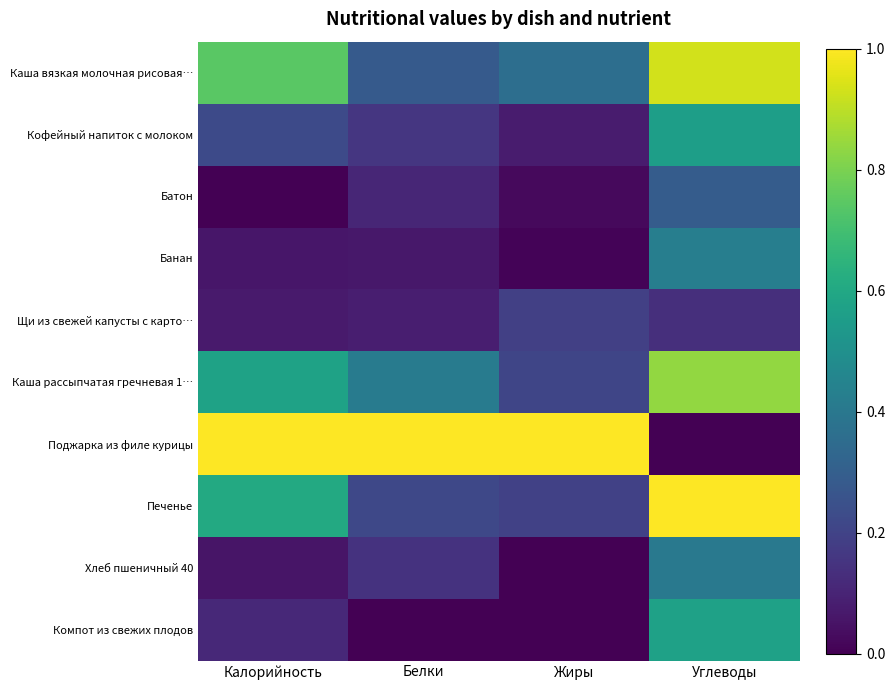

True or false: Щи из свежей капусты с карто… has a value of 0.1 at Калорийность.

True